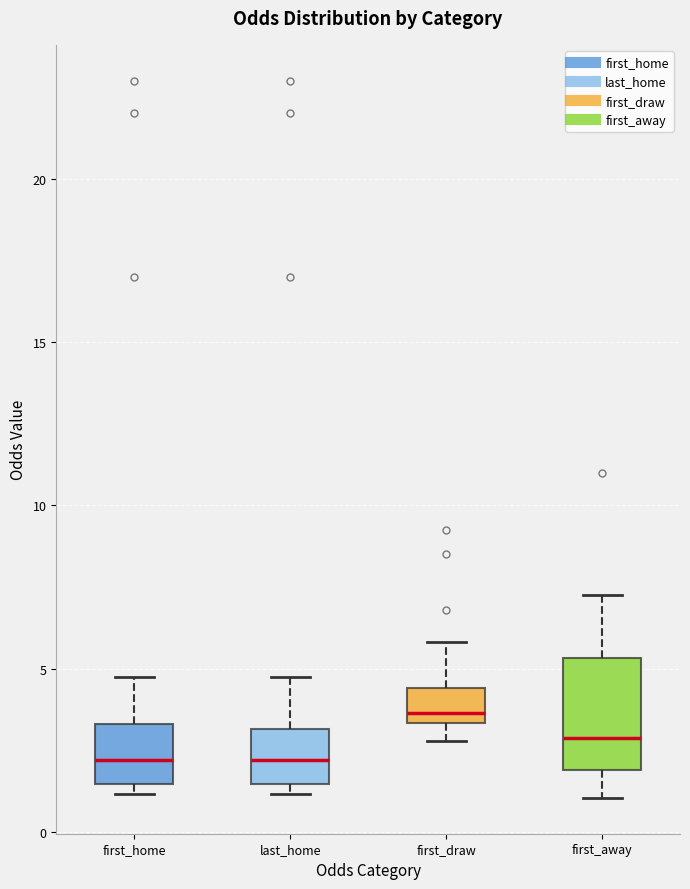

Where is the upper edge of the box for first_away on the y-axis? The values are not printed on the chart, so give them approximately, as read against the axis.

5.5